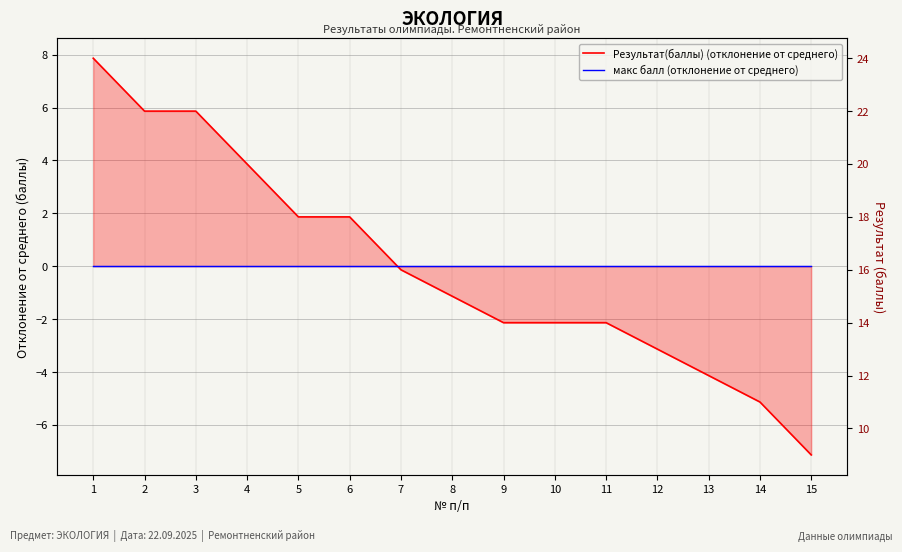

Which series has the largest range (max minus min)?

Результат(баллы) (отклонение от среднего)